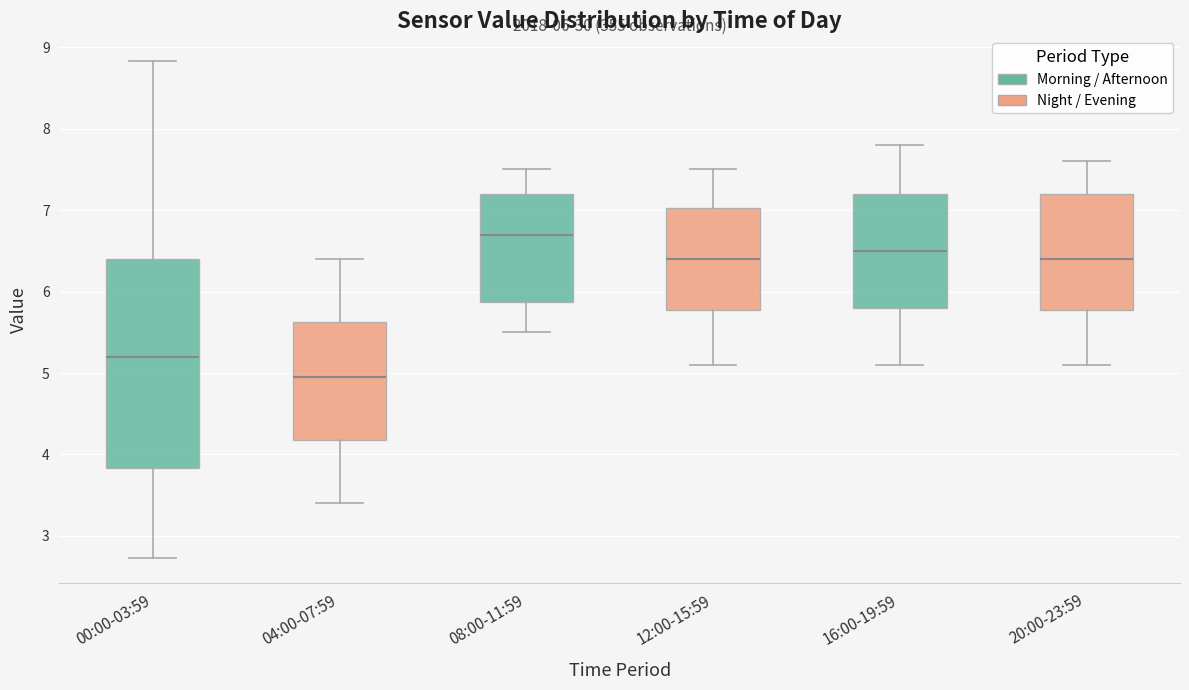

Which box is the tallest, from its lower edge to its upper edge?

00:00-03:59